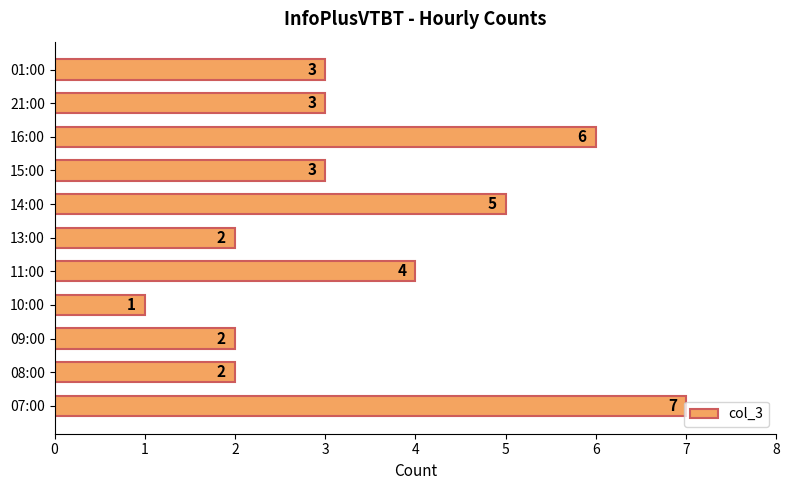

The chart shows a value of 0 at 09:00. True or false?

False